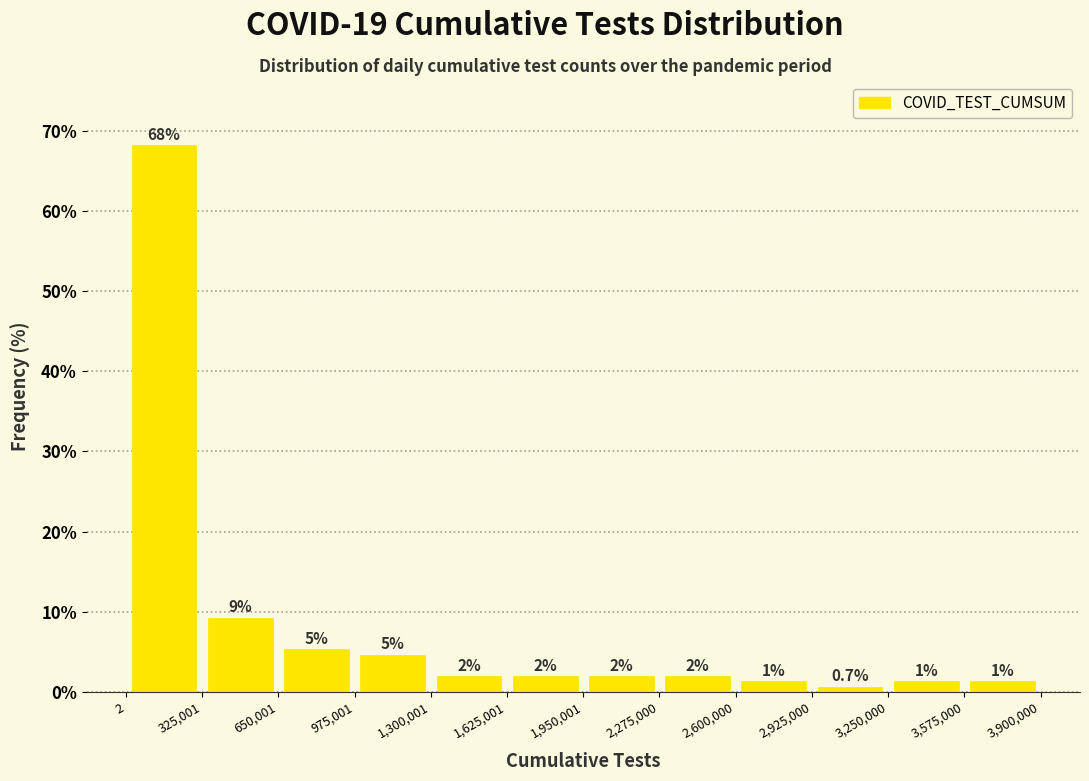

Over which range of the x-axis is the bar tallest?

2 to 325,001